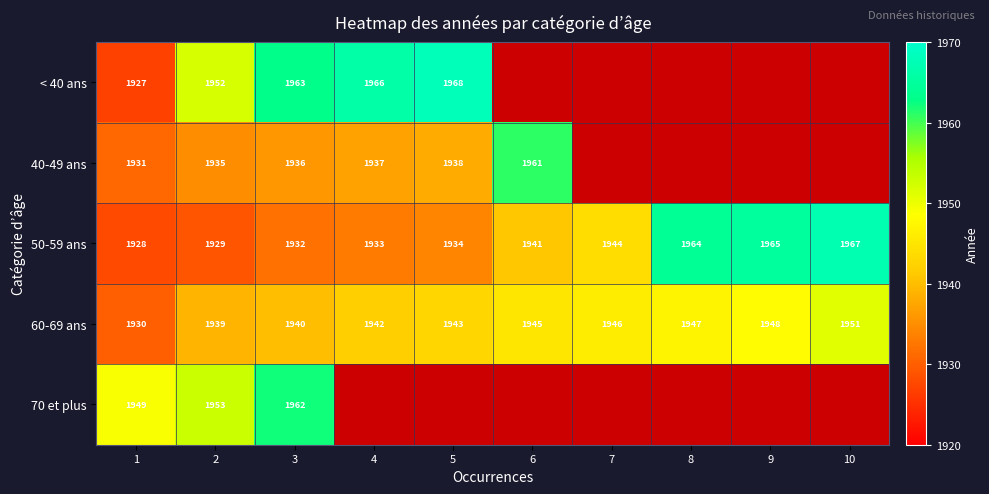

The 60-69 ans series shows 3228 at 3. True or false?

False